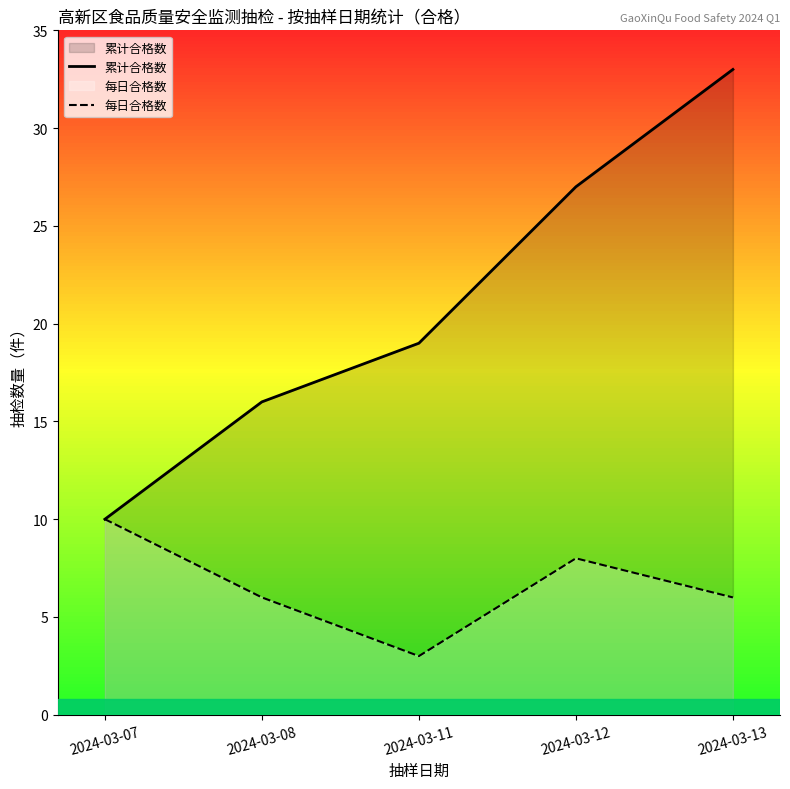

True or false: 每日合格数 has more than 0 interior local peaks.

True